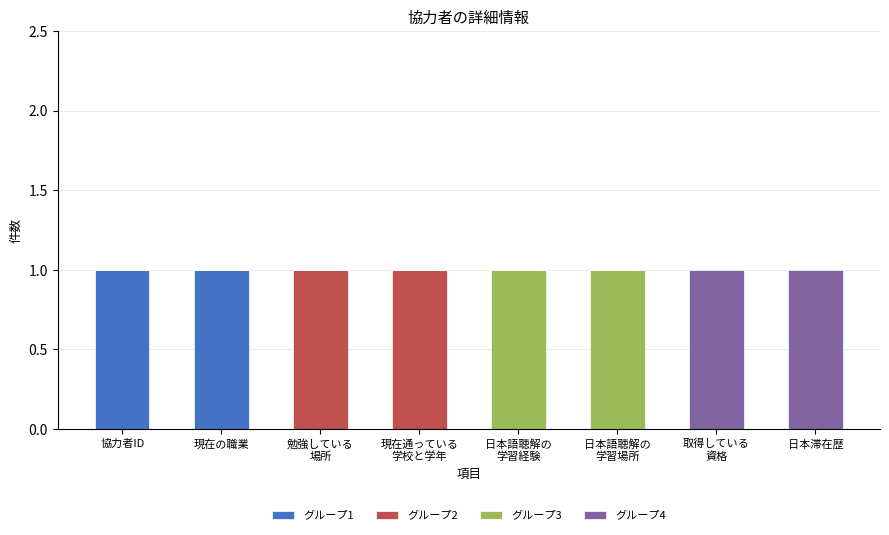

Is it true that グループ1 equals 0 at 日本滞在歴?

True